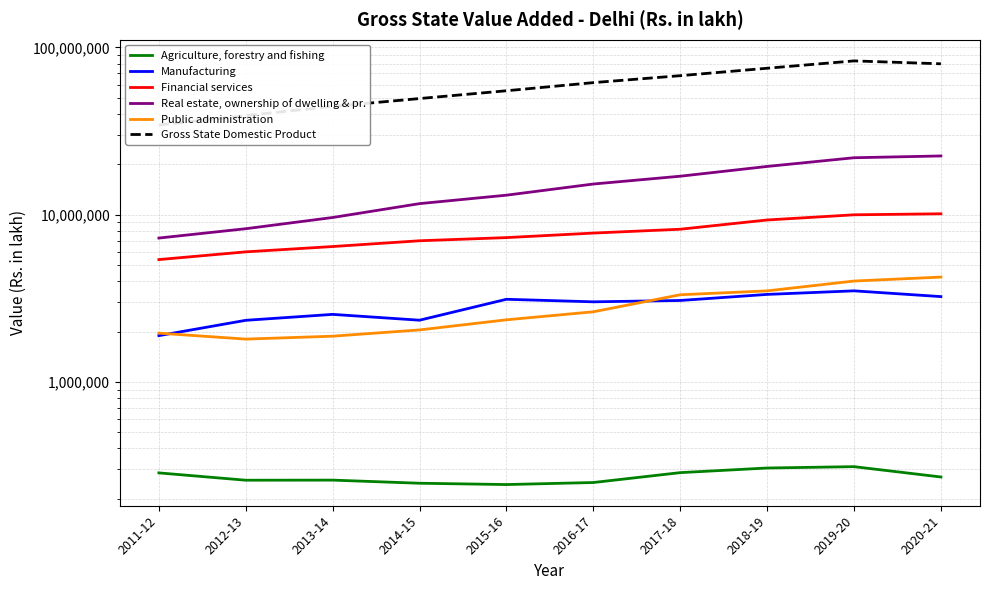

True or false: Agriculture, forestry and fishing and Gross State Domestic Product intersect in this chart.

False